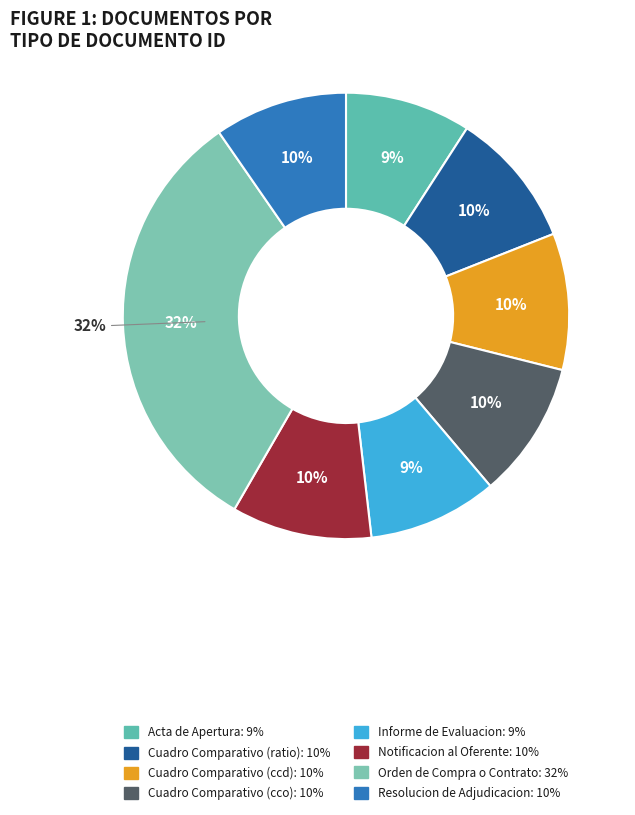

Count the number of slices in the pie.

8